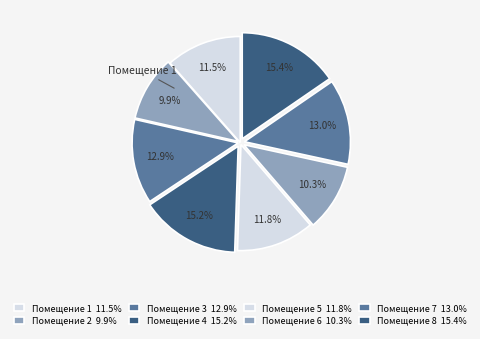

Count the number of slices in the pie.

8